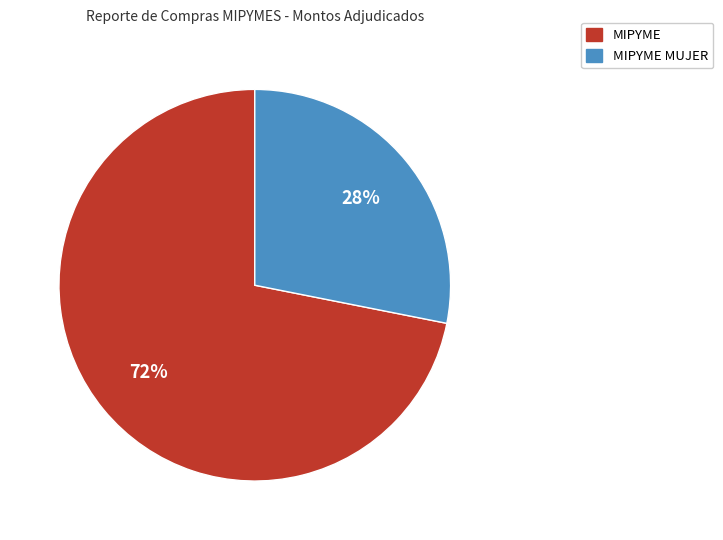

To the nearest percent, what is the average slice percentage?

50%